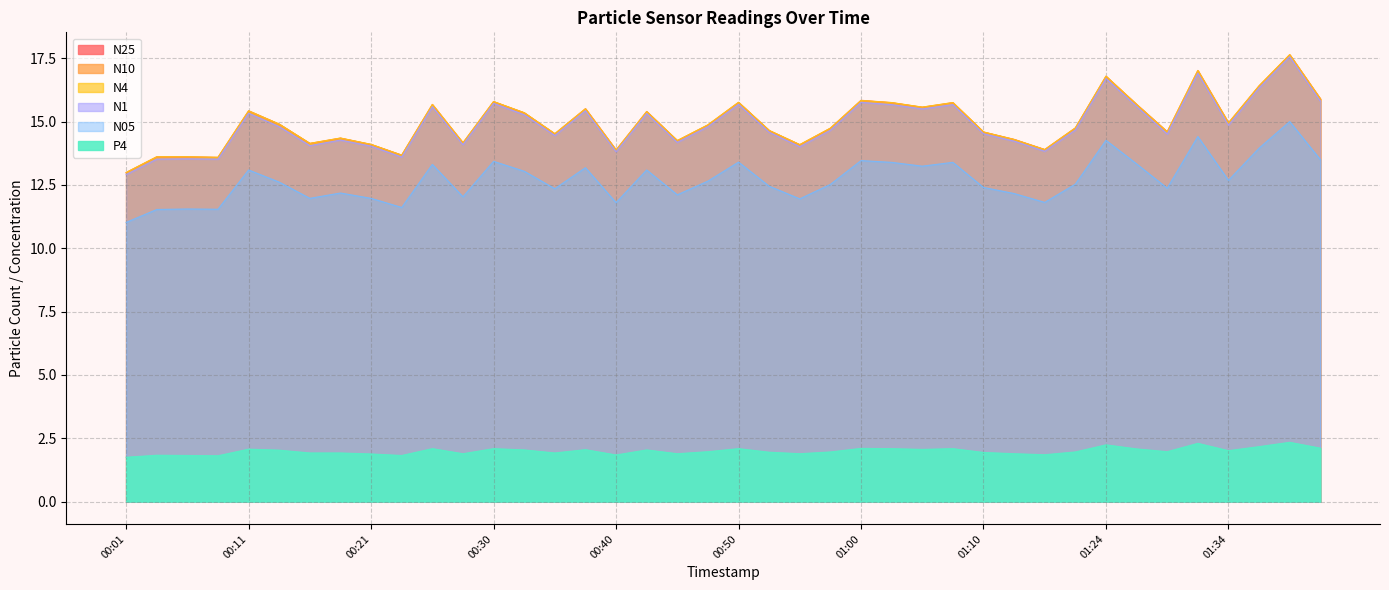

Reading right to left, what are all the values shown in this chart?

N25: 01:41=15.9	01:39=17.6	01:36=16.4	01:34=14.9	01:31=17.0	01:29=14.6	01:26=15.7	01:24=16.8	01:18=14.7	01:16=13.9	01:13=14.3	01:10=14.6	01:08=15.7	01:05=15.6	01:03=15.7	01:00=15.8	00:58=14.7	00:55=14.1	00:53=14.6	00:50=15.8	00:48=14.9	00:45=14.2	00:43=15.4	00:40=13.9	00:38=15.5	00:35=14.5	00:33=15.3	00:30=15.8	00:28=14.2	00:26=15.7	00:23=13.7	00:21=14.1	00:18=14.3	00:16=14.1	00:13=14.9	00:11=15.4	00:08=13.6	00:06=13.6	00:04=13.6	00:01=13.0
N10: 01:41=15.9	01:39=17.6	01:36=16.4	01:34=14.9	01:31=17.0	01:29=14.6	01:26=15.7	01:24=16.8	01:18=14.8	01:16=13.9	01:13=14.3	01:10=14.6	01:08=15.8	01:05=15.6	01:03=15.8	01:00=15.8	00:58=14.7	00:55=14.1	00:53=14.7	00:50=15.8	00:48=14.9	00:45=14.2	00:43=15.4	00:40=13.9	00:38=15.5	00:35=14.5	00:33=15.3	00:30=15.8	00:28=14.2	00:26=15.7	00:23=13.7	00:21=14.1	00:18=14.3	00:16=14.1	00:13=14.9	00:11=15.4	00:08=13.6	00:06=13.6	00:04=13.6	00:01=13.0
N4: 01:41=15.9	01:39=17.6	01:36=16.4	01:34=14.9	01:31=17.0	01:29=14.6	01:26=15.7	01:24=16.8	01:18=14.8	01:16=13.9	01:13=14.3	01:10=14.6	01:08=15.8	01:05=15.6	01:03=15.8	01:00=15.8	00:58=14.7	00:55=14.1	00:53=14.7	00:50=15.8	00:48=14.9	00:45=14.2	00:43=15.4	00:40=13.9	00:38=15.5	00:35=14.5	00:33=15.3	00:30=15.8	00:28=14.2	00:26=15.7	00:23=13.7	00:21=14.1	00:18=14.3	00:16=14.1	00:13=14.9	00:11=15.4	00:08=13.6	00:06=13.6	00:04=13.6	00:01=13.0
N1: 01:41=15.8	01:39=17.6	01:36=16.3	01:34=14.9	01:31=16.9	01:29=14.5	01:26=15.6	01:24=16.7	01:18=14.7	01:16=13.8	01:13=14.2	01:10=14.5	01:08=15.7	01:05=15.5	01:03=15.7	01:00=15.8	00:58=14.7	00:55=14.0	00:53=14.6	00:50=15.7	00:48=14.8	00:45=14.2	00:43=15.3	00:40=13.8	00:38=15.4	00:35=14.4	00:33=15.3	00:30=15.7	00:28=14.1	00:26=15.6	00:23=13.6	00:21=14.0	00:18=14.3	00:16=14.1	00:13=14.8	00:11=15.3	00:08=13.5	00:06=13.5	00:04=13.5	00:01=12.9
N05: 01:41=13.5	01:39=15.0	01:36=13.9	01:34=12.7	01:31=14.4	01:29=12.4	01:26=13.3	01:24=14.3	01:18=12.5	01:16=11.8	01:13=12.2	01:10=12.4	01:08=13.4	01:05=13.2	01:03=13.4	01:00=13.5	00:58=12.5	00:55=11.9	00:53=12.4	00:50=13.4	00:48=12.7	00:45=12.1	00:43=13.1	00:40=11.8	00:38=13.2	00:35=12.3	00:33=13.0	00:30=13.4	00:28=12.0	00:26=13.3	00:23=11.6	00:21=12.0	00:18=12.2	00:16=12.0	00:13=12.6	00:11=13.1	00:08=11.5	00:06=11.6	00:04=11.5	00:01=11.0
P4: 01:41=2.1	01:39=2.3	01:36=2.2	01:34=2.0	01:31=2.3	01:29=2.0	01:26=2.1	01:24=2.2	01:18=2.0	01:16=1.9	01:13=1.9	01:10=1.9	01:08=2.1	01:05=2.1	01:03=2.1	01:00=2.1	00:58=2.0	00:55=1.9	00:53=1.9	00:50=2.1	00:48=2.0	00:45=1.9	00:43=2.0	00:40=1.8	00:38=2.0	00:35=1.9	00:33=2.0	00:30=2.1	00:28=1.9	00:26=2.1	00:23=1.8	00:21=1.9	00:18=1.9	00:16=1.9	00:13=2.0	00:11=2.1	00:08=1.8	00:06=1.8	00:04=1.8	00:01=1.8